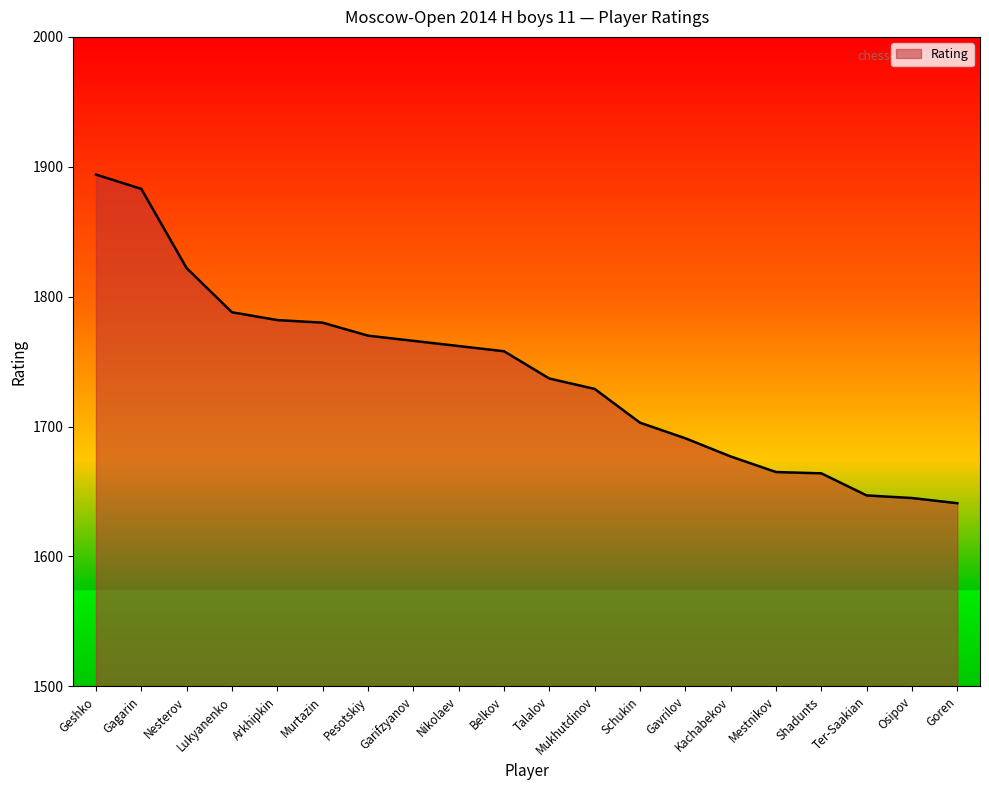

What is the change in value from Belkov to Gavrilov?

-67